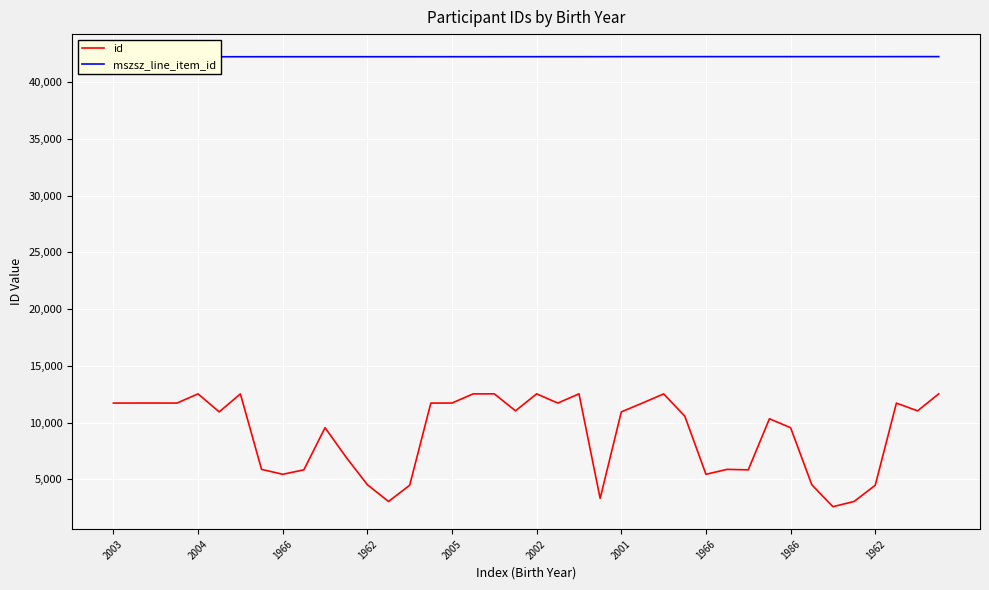

The value of mszsz_line_item_id at 10 is 61903. True or false?

False